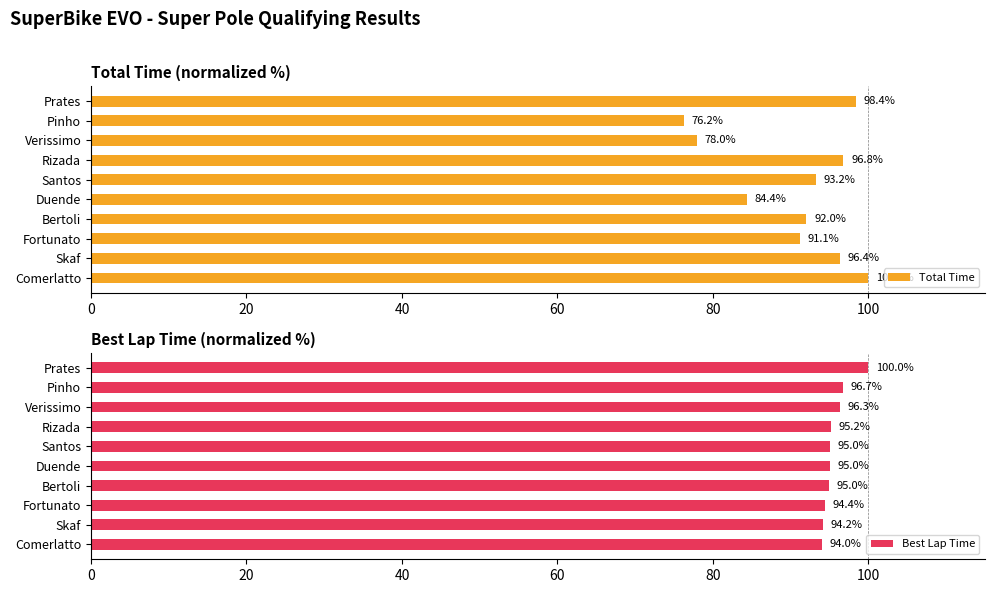

What is the difference between the Best Lap Time values at Bertoli and Comerlatto?

0.9